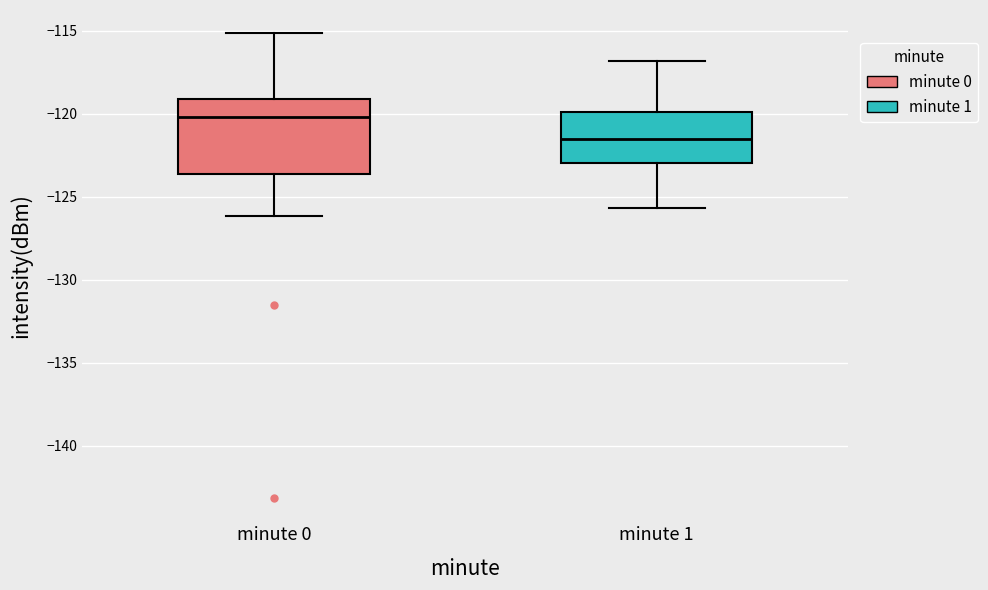

Comparing the boxes themselves (not the whiskers), which one is the tallest?

minute 0